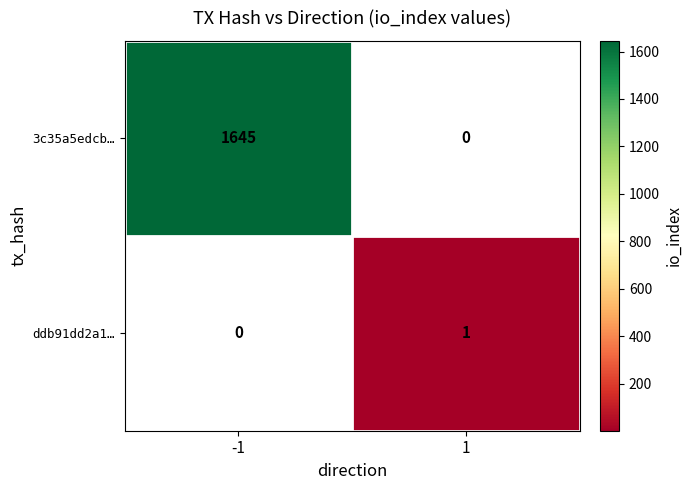

Which label corresponds to the smallest value in the chart?

1